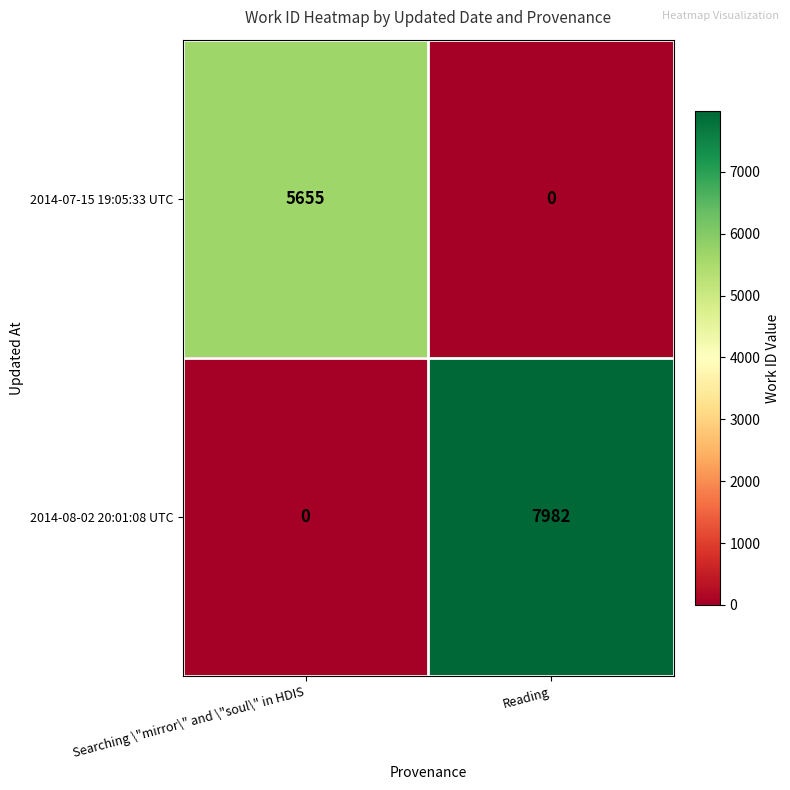

Reading right to left, what are all the values shown in this chart?

2014-07-15 19:05:33 UTC: Reading=0	Searching \"mirror\" and \"soul\" in HDIS=5655
2014-08-02 20:01:08 UTC: Reading=7982	Searching \"mirror\" and \"soul\" in HDIS=0